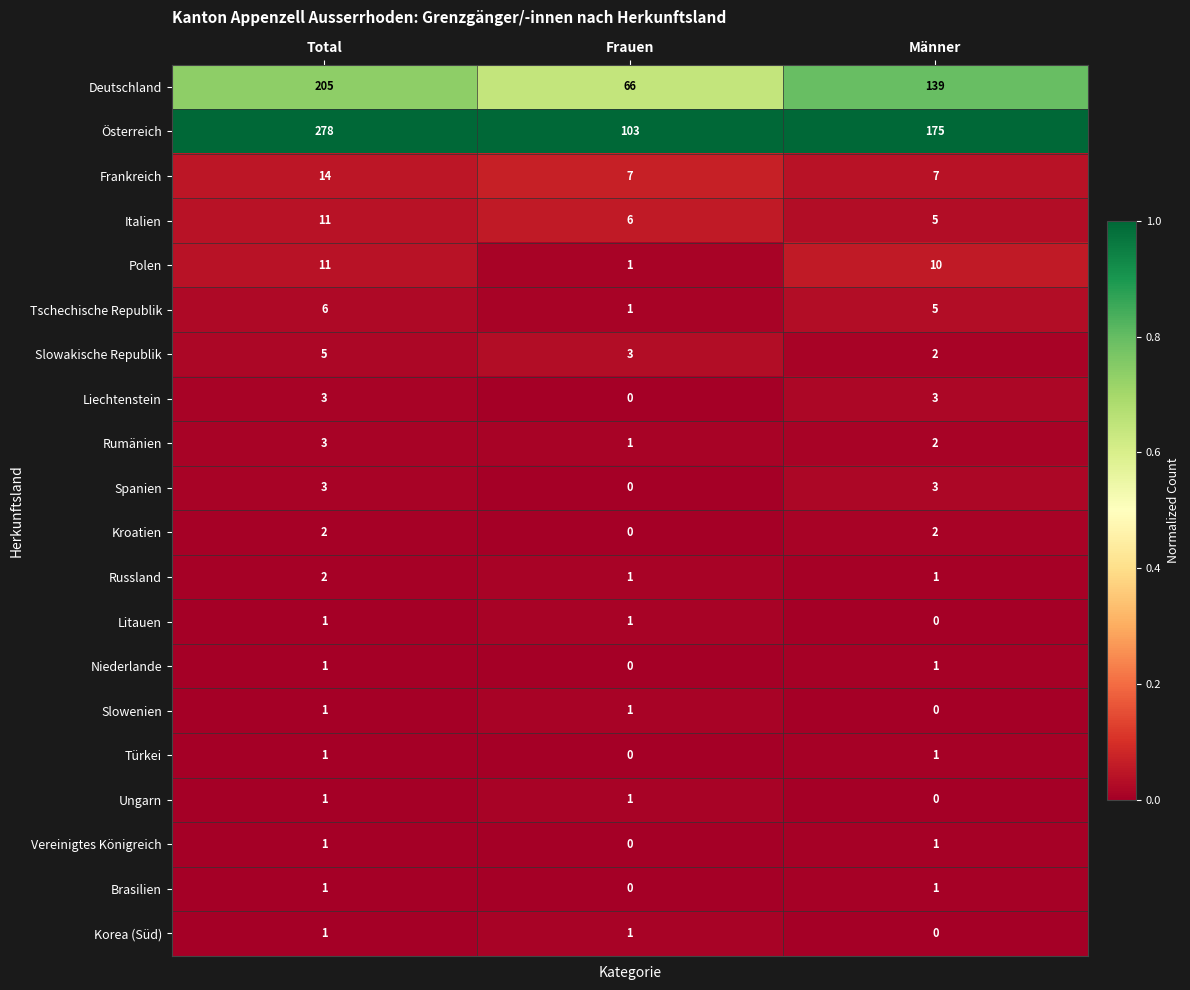

How many categories are shown in the chart?

3